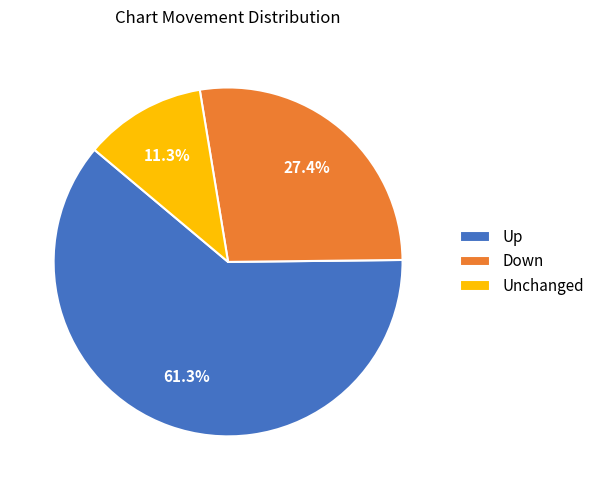

Is Up the majority of the pie?

Yes